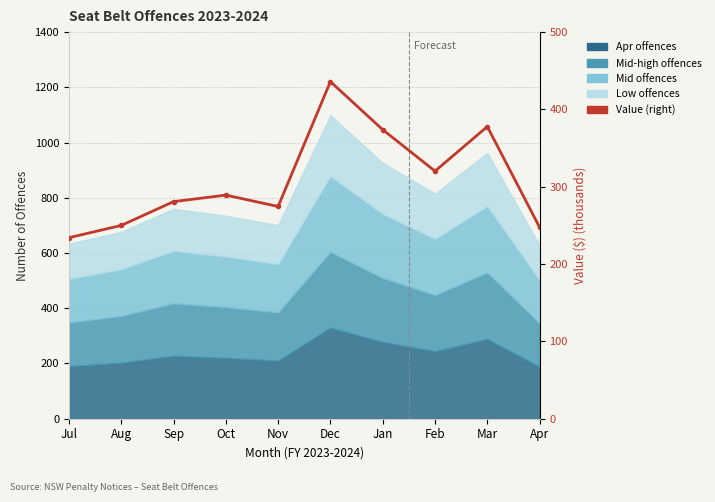

Reading left to right, extract all data points from this chart.

234.1	249.9	280.7	289.2	274.5	436.0	373.8	320.2	377.8	247.5